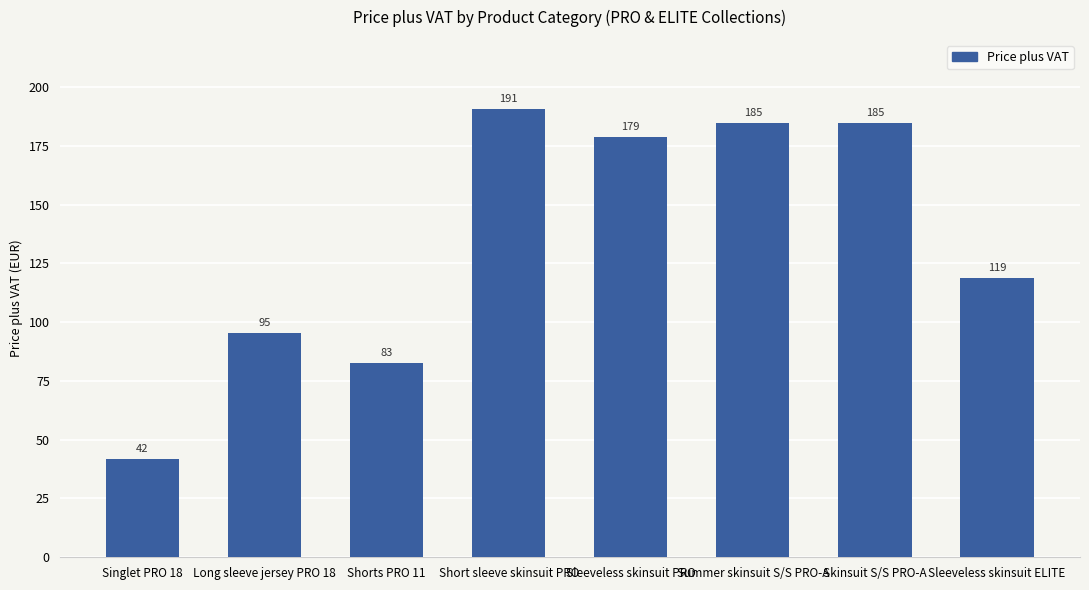

What is the difference between the maximum and second lowest values?

108.0